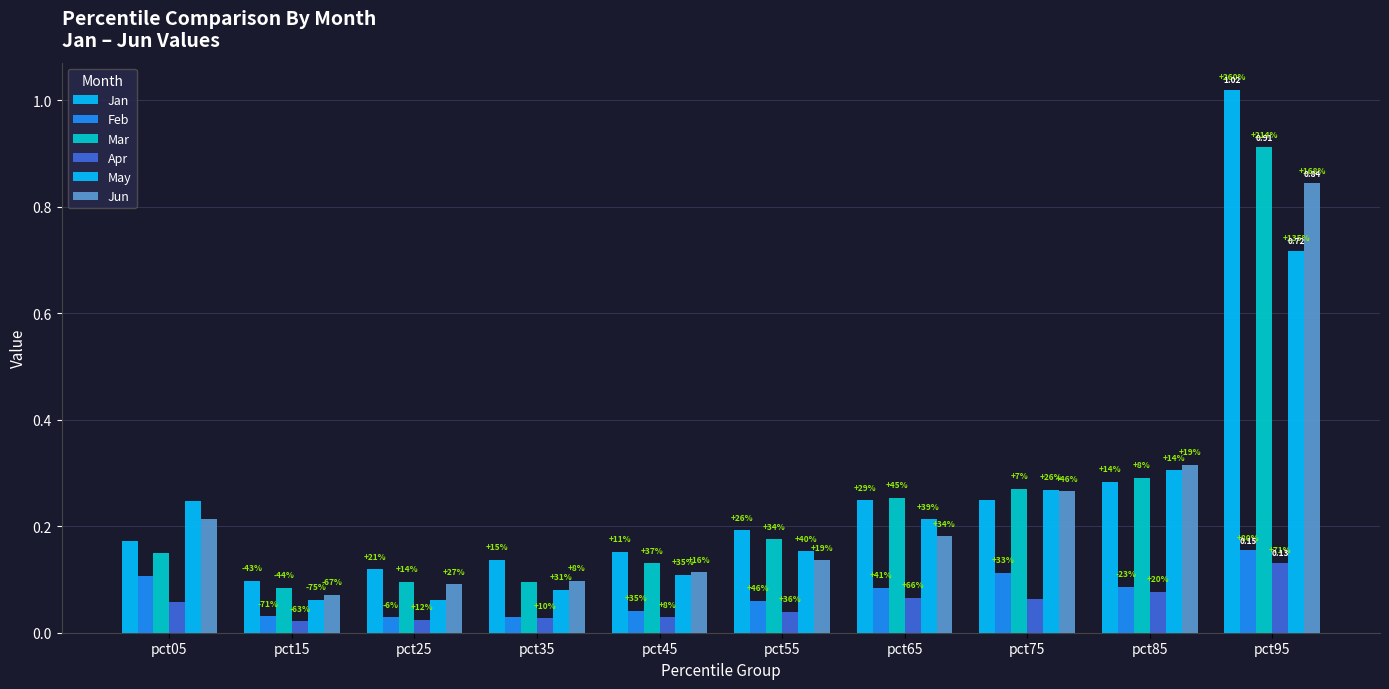

Rank the series by their maximum value, from lowest to highest.

Apr, Feb, May, Jun, Mar, Jan